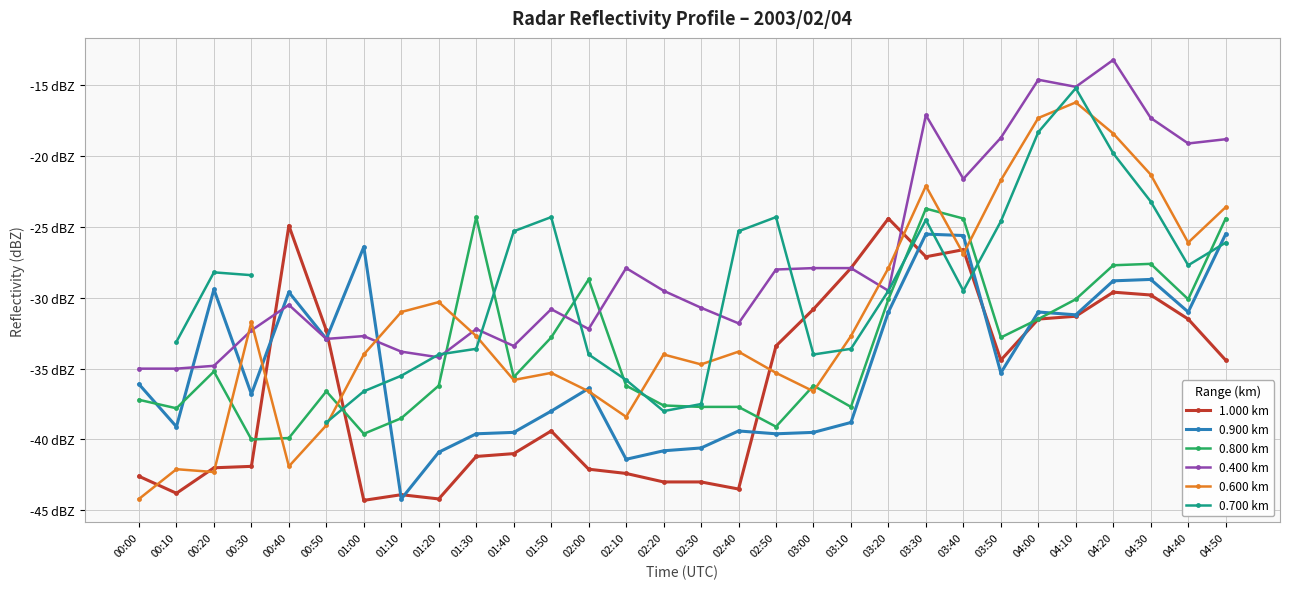

At 01:00, list the series in order from smallest to largest.

1.000 km, 0.800 km, 0.700 km, 0.600 km, 0.400 km, 0.900 km